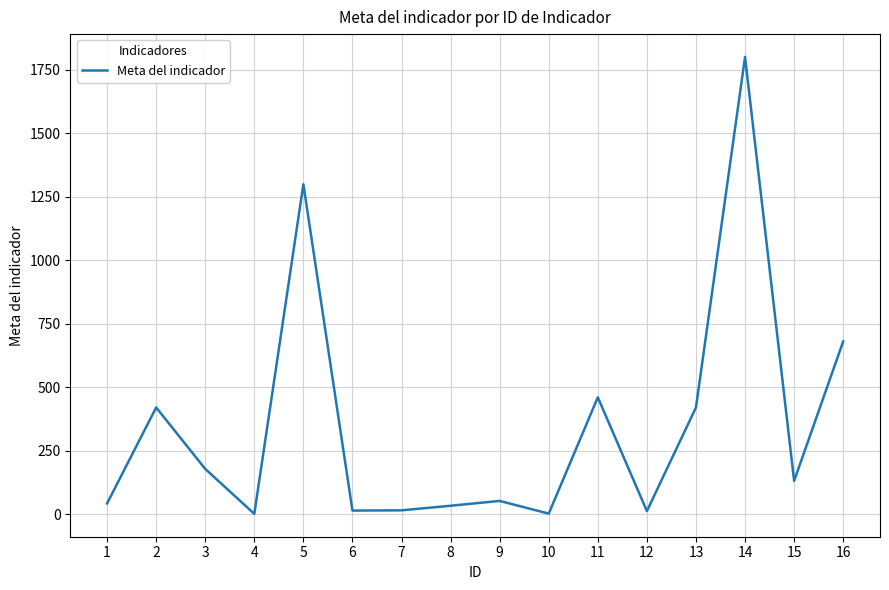

What is the greatest value displayed?

1800